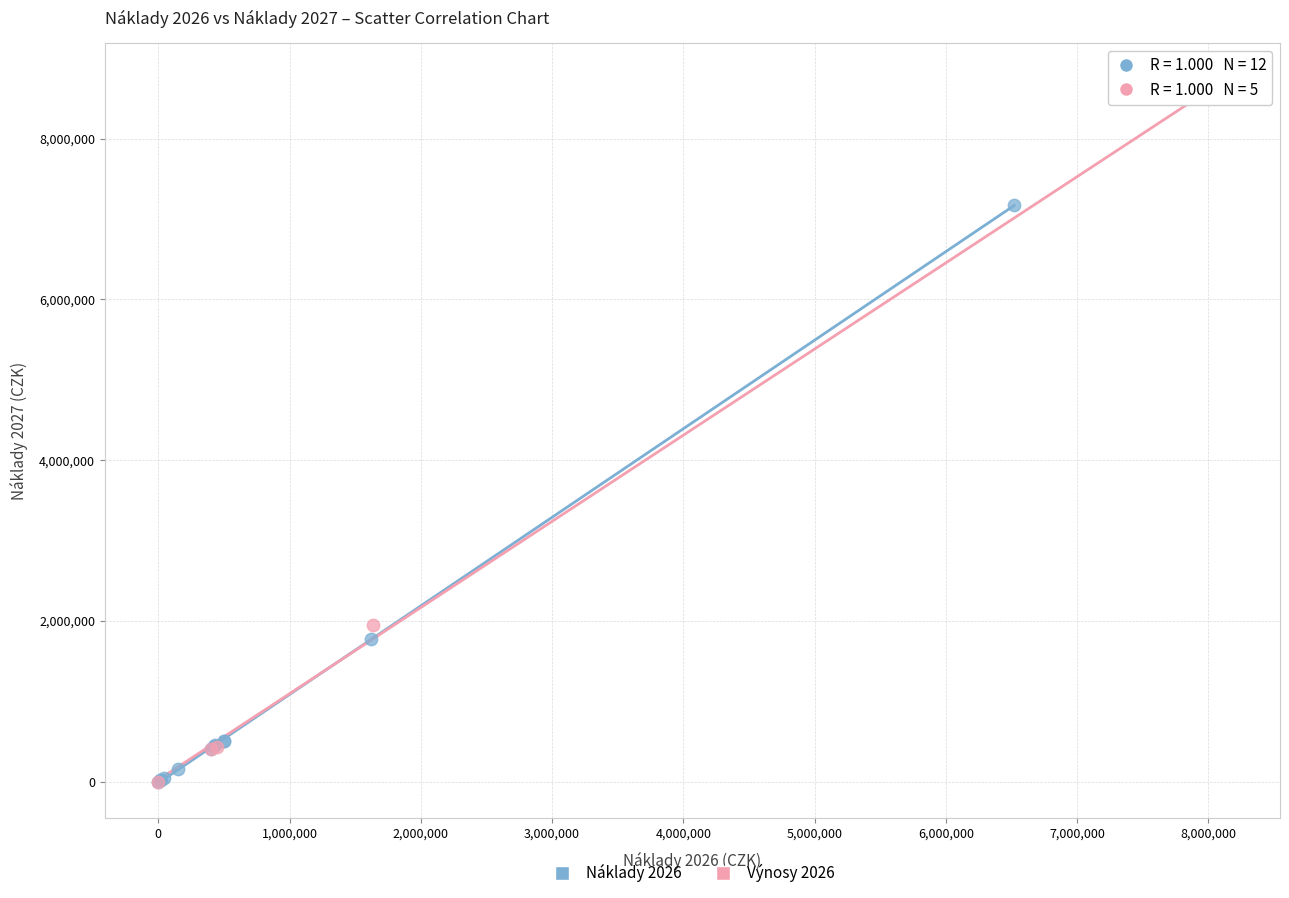

Which series reaches the maximum Y coordinate?

Výnosy 2026